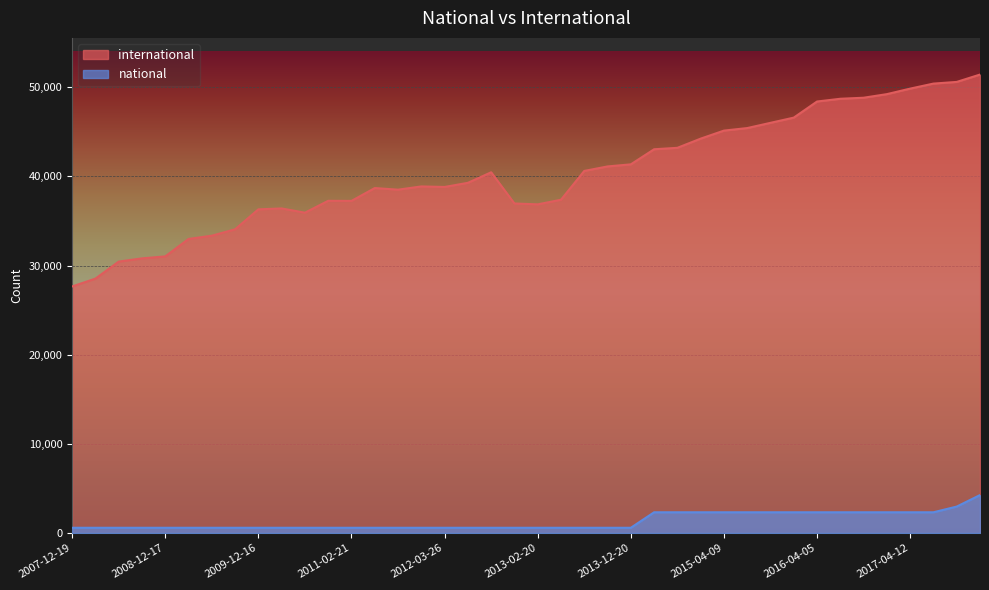

At 2007-12-19, list the series in order from largest to smallest.

international, national